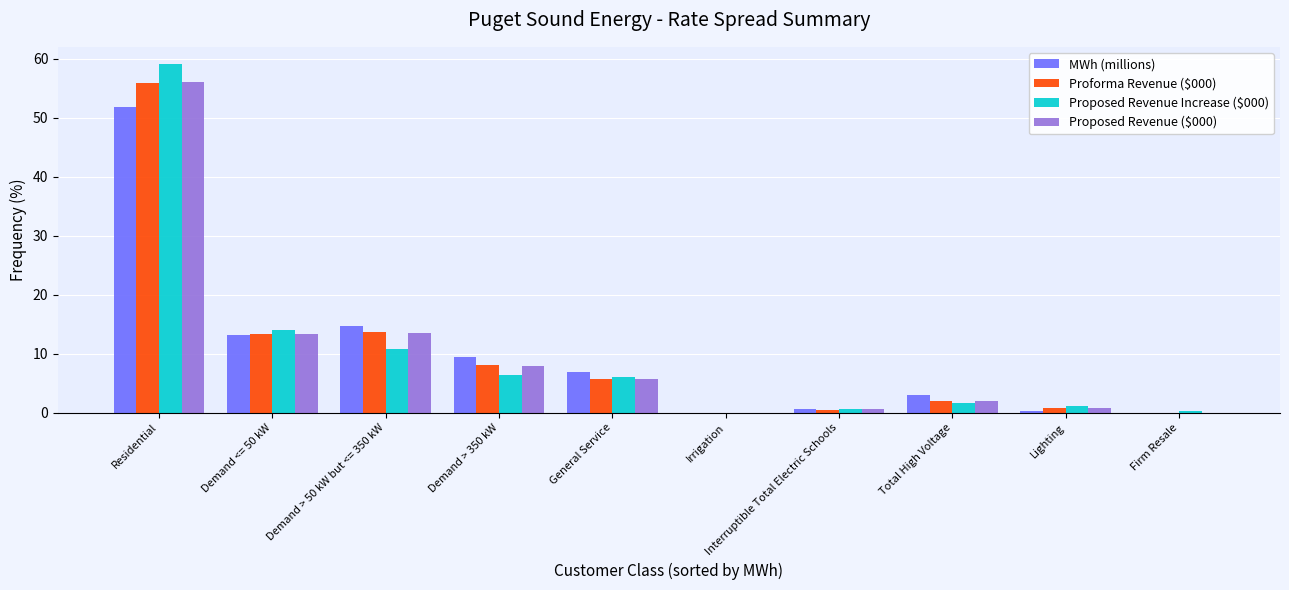

What are all the series names shown in the legend?

MWh (millions), Proforma Revenue ($000), Proposed Revenue Increase ($000), Proposed Revenue ($000)